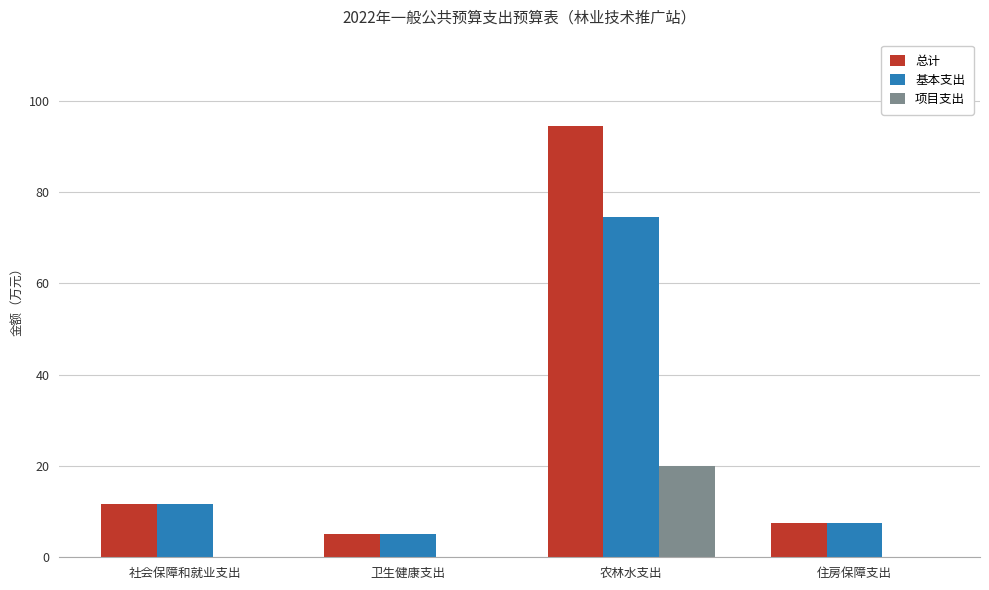

At which label does 总计 first exceed 11?

社会保障和就业支出